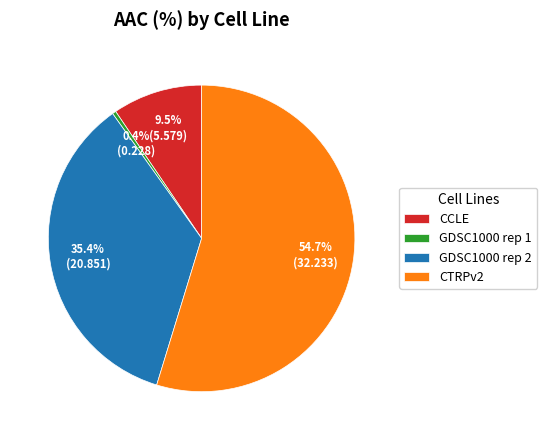

To the nearest percent, what portion does CTRPv2 represent?

55%